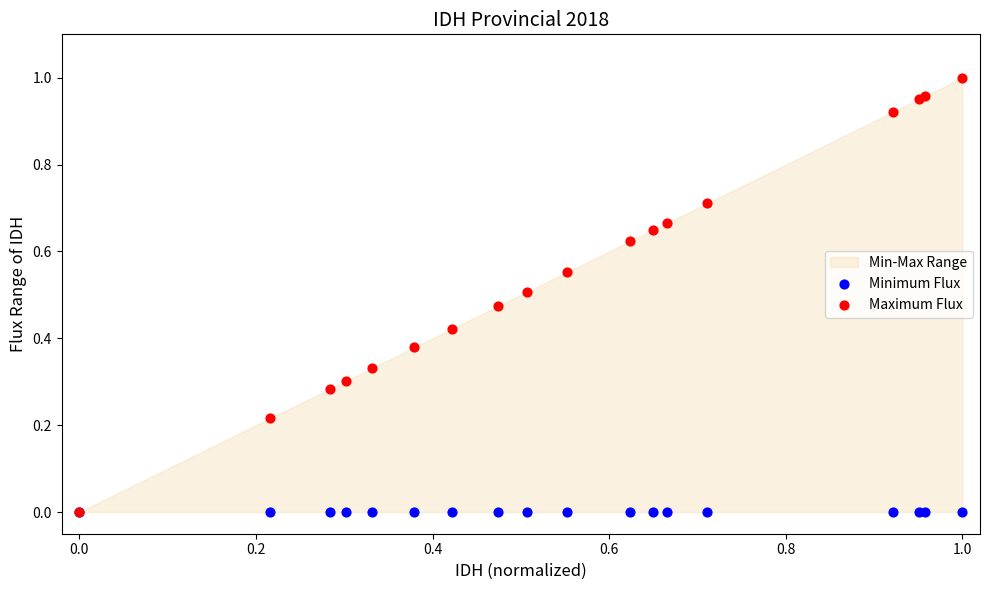

Which series reaches the maximum Y coordinate?

Maximum Flux